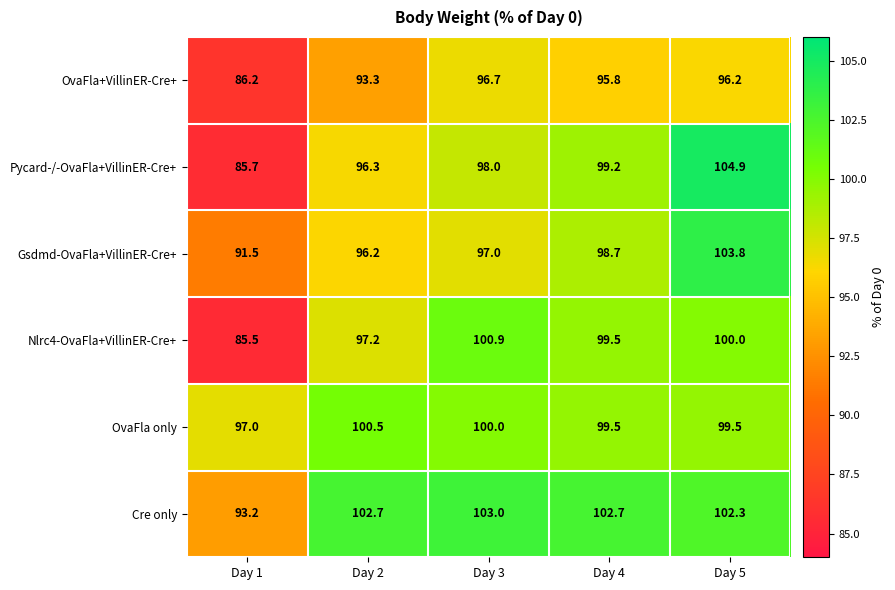

Is it true that OvaFla only equals 100.5 at Day 2?

True